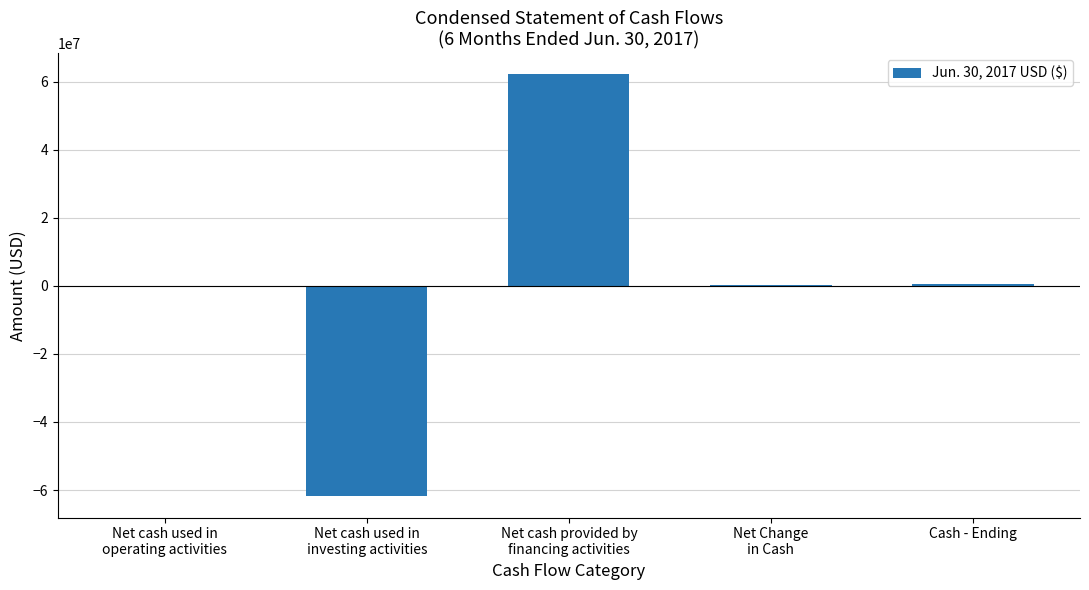

How many series are shown in this chart?

1